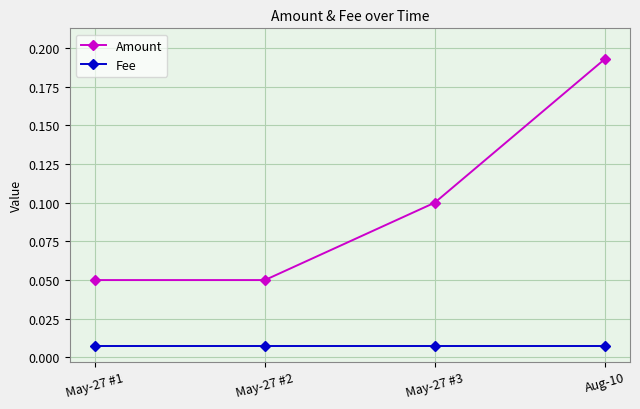

The Amount series shows 0.1 at May-27 #1. True or false?

True